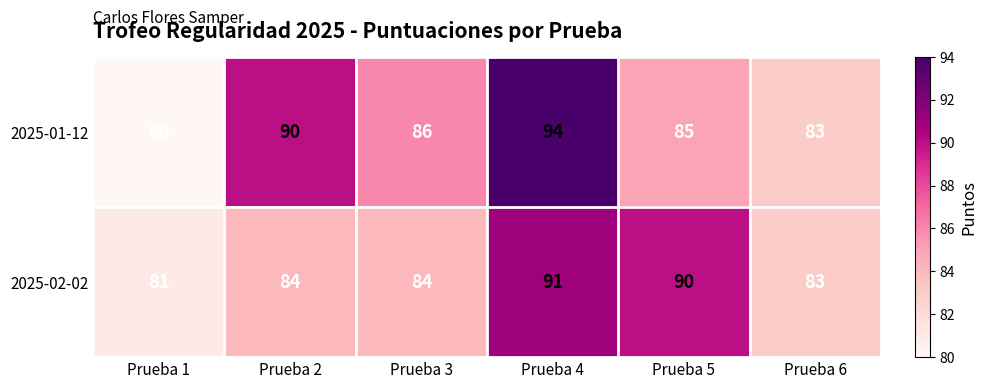

What is the difference between the second highest and minimum values in the 2025-01-12 series?

10